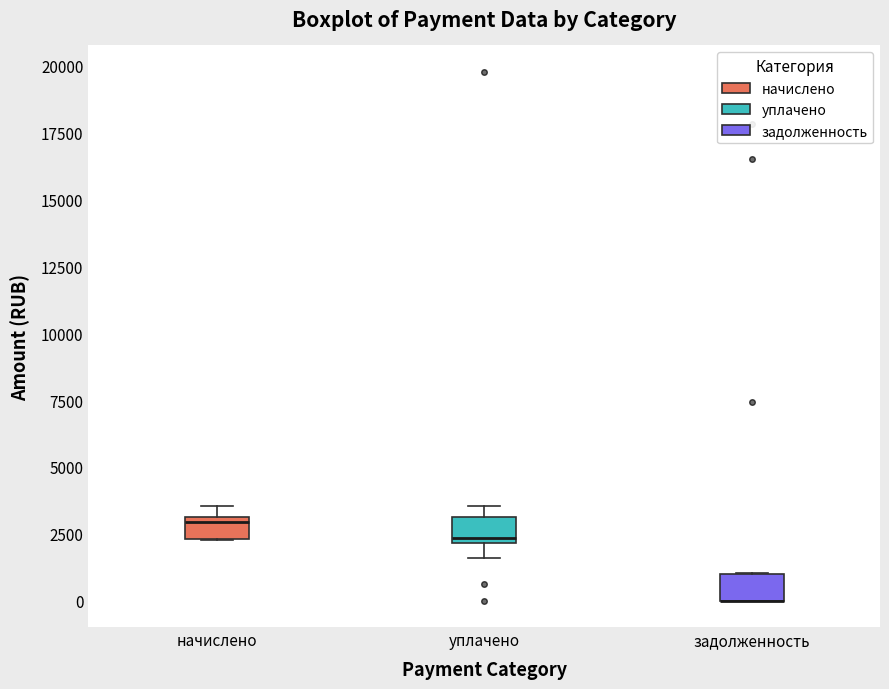

Reading left to right, read every box against the y-axis: the position of its median line, the range the box covers, and the ends of its whiskers. The values are not printed on the chart, so give them approximately, as read against the axis.

начислено: median 3000 (just below the box's upper edge), box 2500 to 3000, whiskers 2500 to 3500
уплачено: median 2500, box 2000 to 3000, whiskers 1500 to 3500
задолженность: median 0 (drawn on the box's lower edge), box 0 to 1000, whiskers 0 to 1000